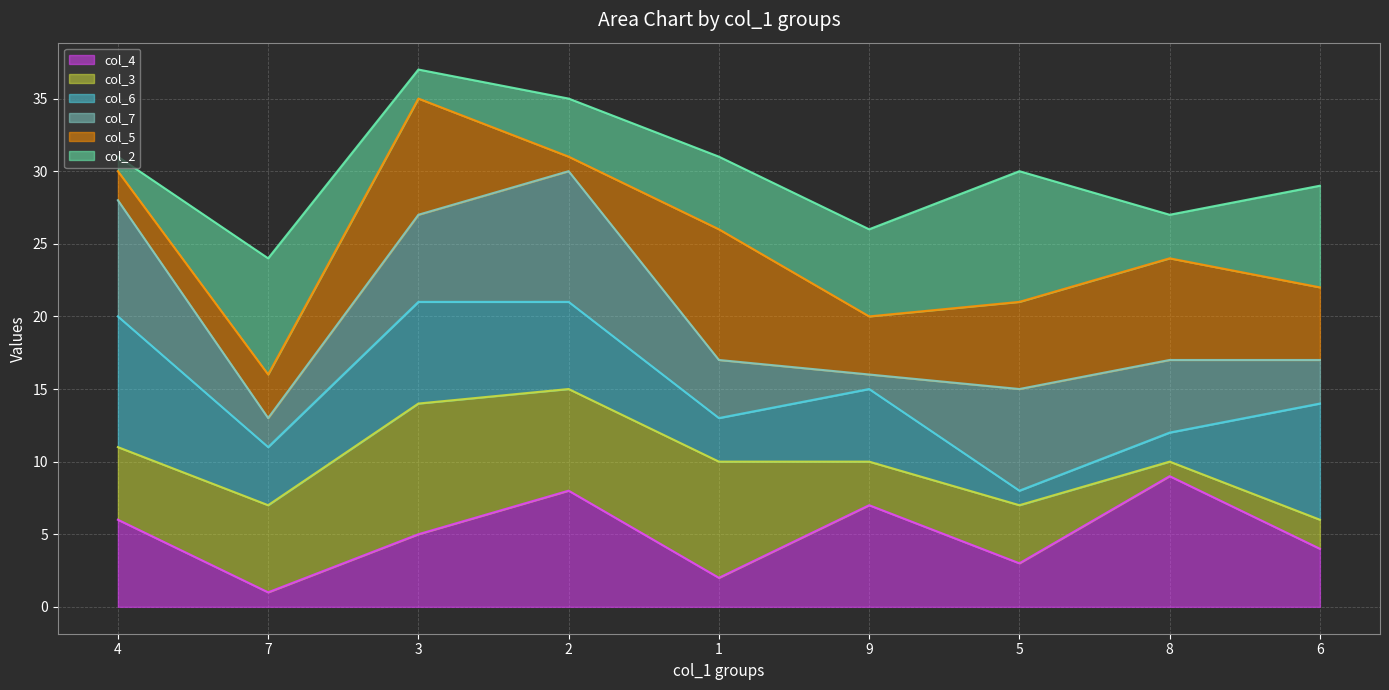

True or false: col_6 line and col_3 line cross at least once.

False